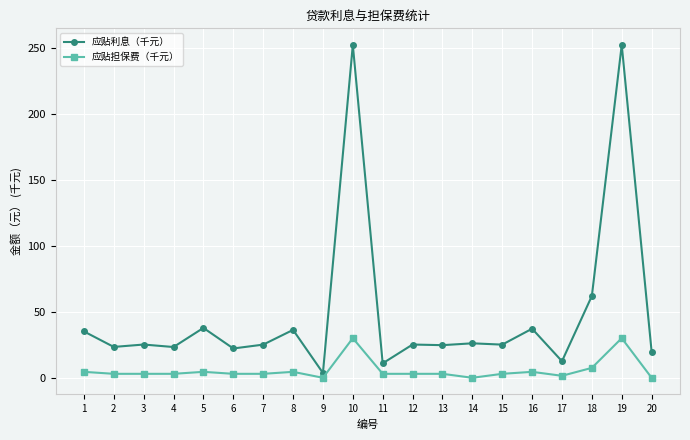

What is the sum of the 应贴利息（千元） values at 14 and 9?

29.8